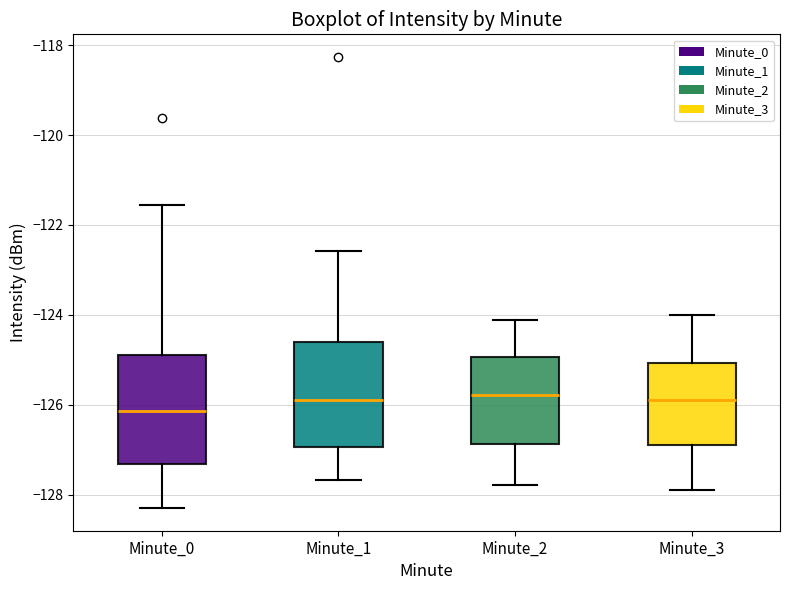

Which box's median line is the lowest?

Minute_0